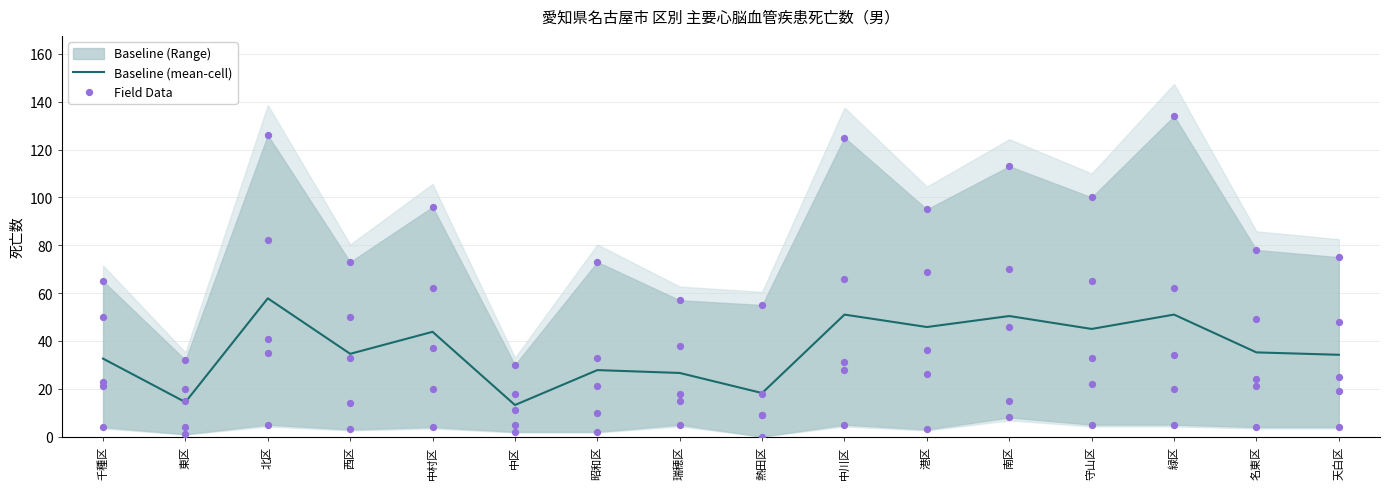

At how many categories does at least one series exceed 117?

3